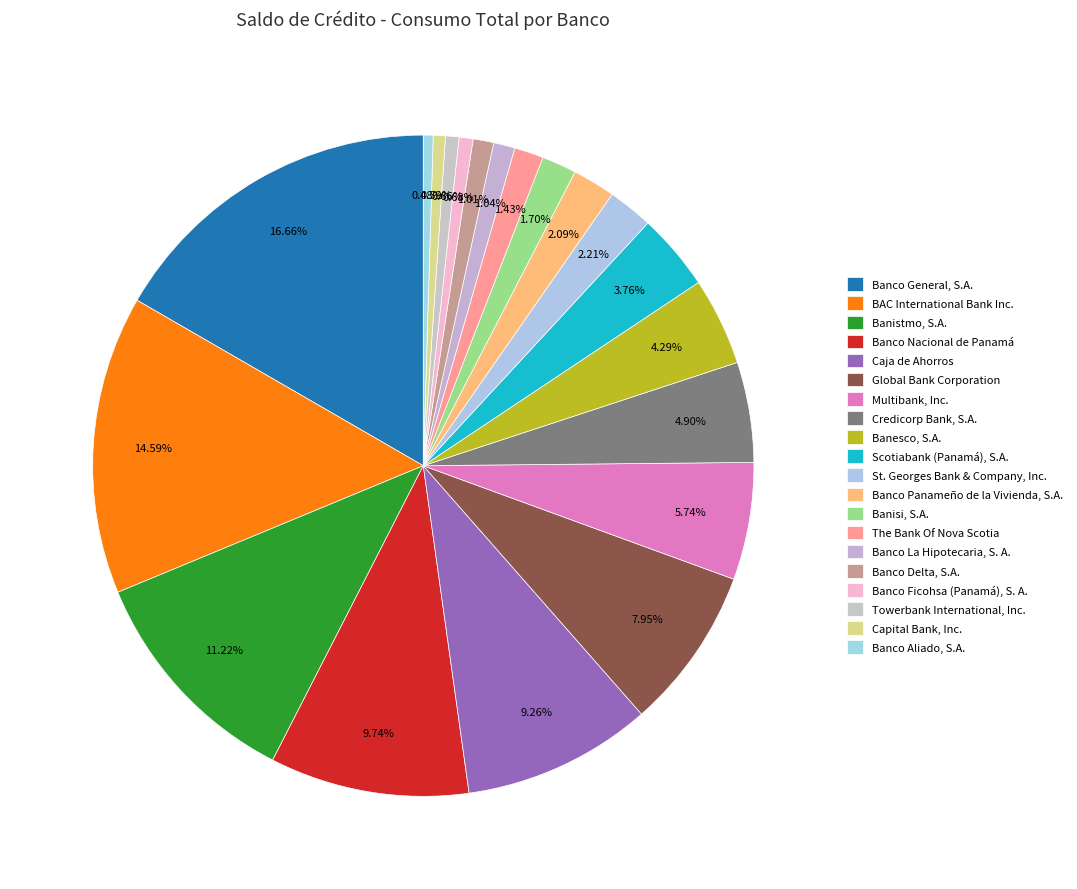

What percentage do Scotiabank (Panamá), S.A. and Banistmo, S.A. together represent?

15.0%